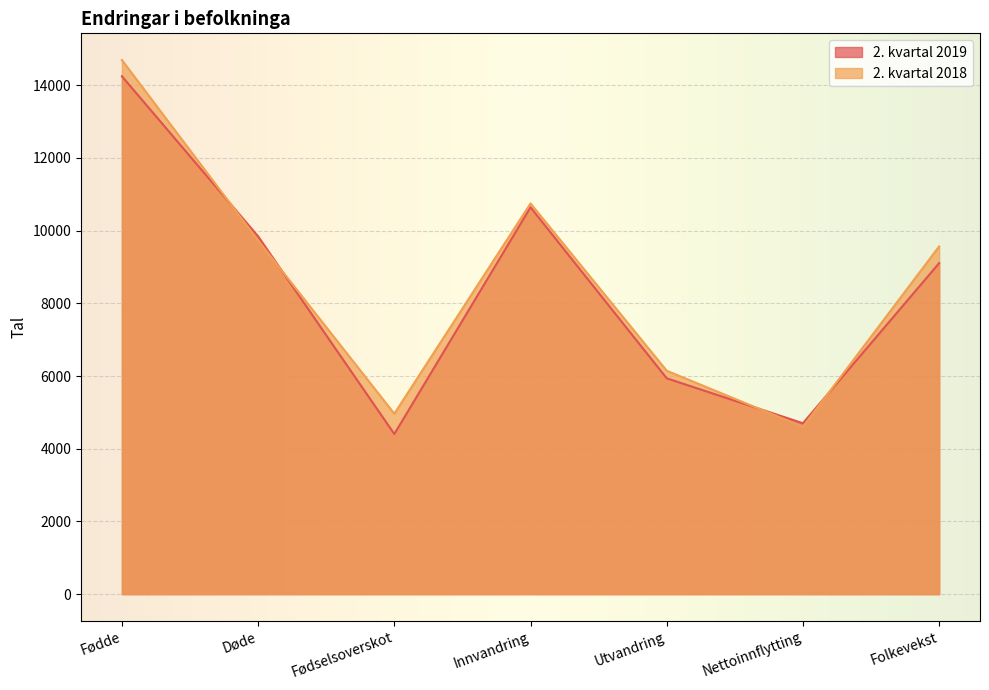

What is the difference between the 2. kvartal 2019 values at Innvandring and Døde?

799